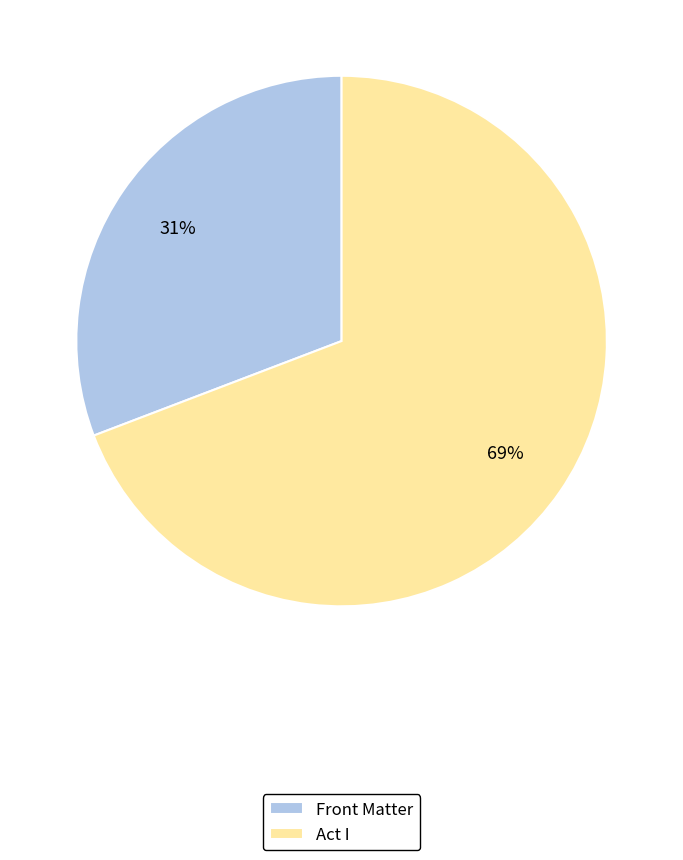

Which has a higher value, Front Matter or Act I?

Act I